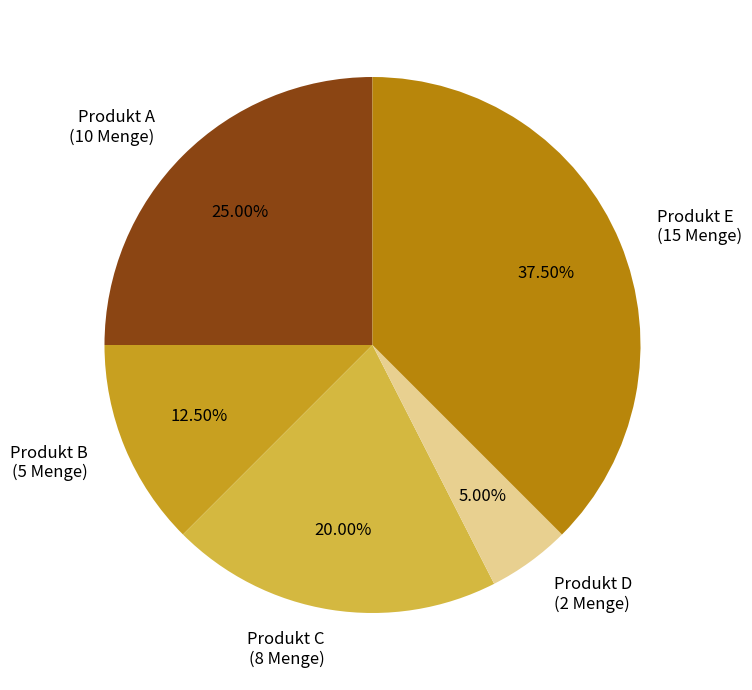

How many slices are in this pie chart?

5